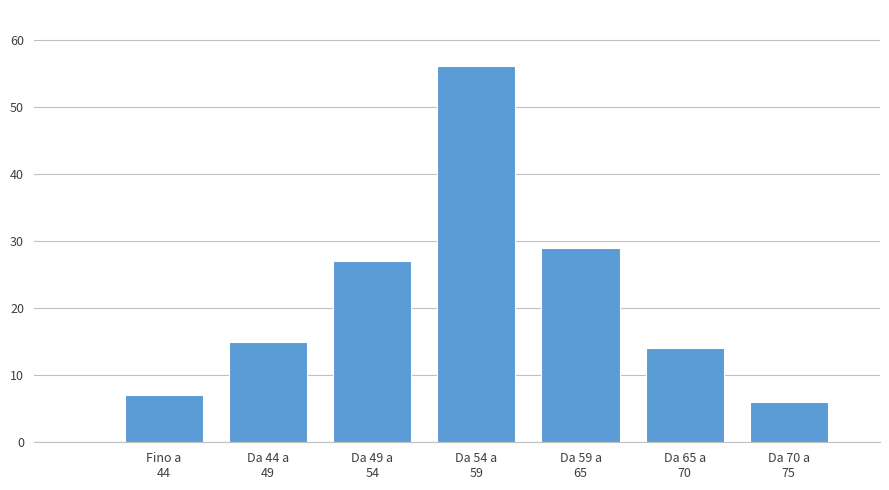

Reading left to right, list all the values displayed in this chart.

7	15	27	56	29	14	6